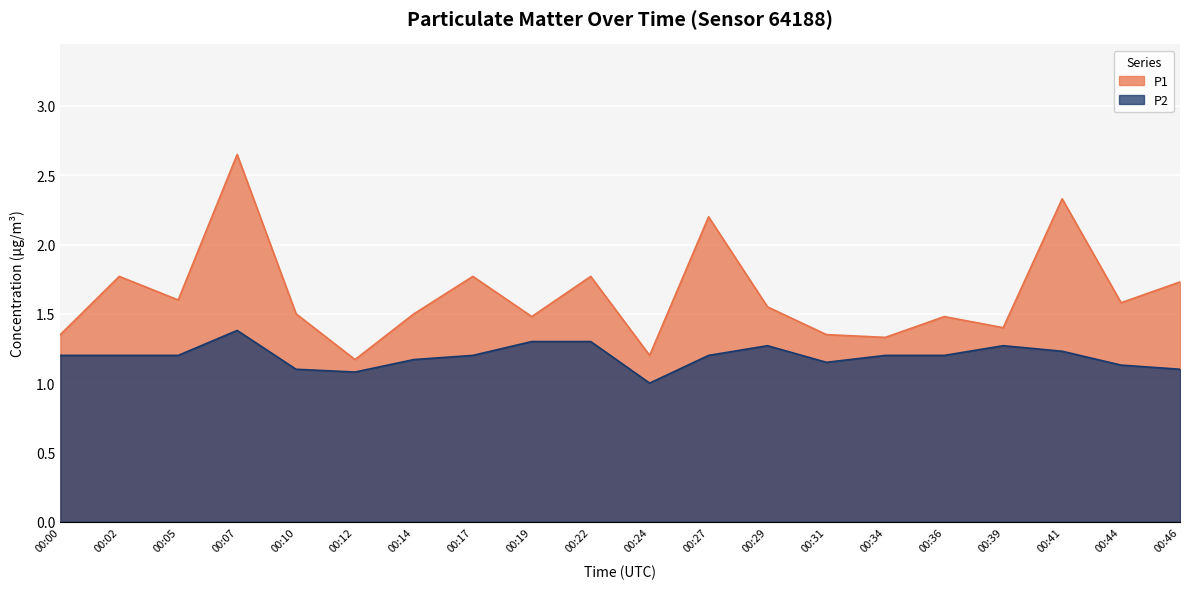

Where is P2 nearest to the value 1?

00:24